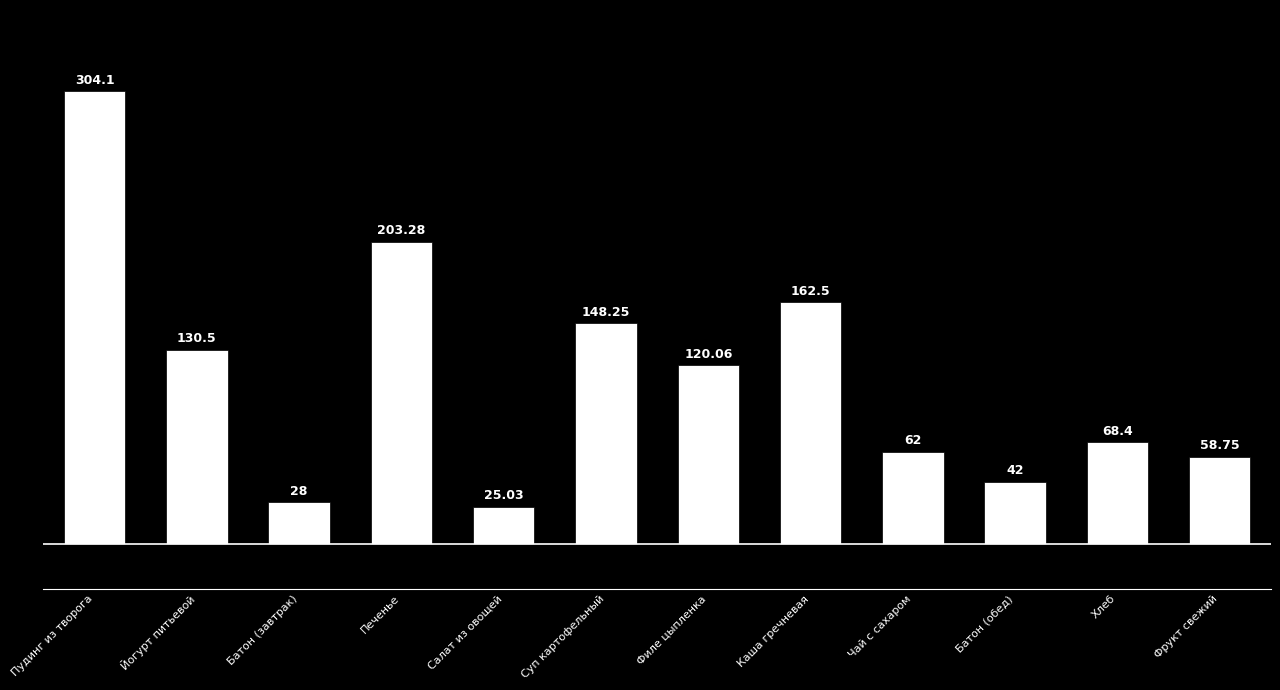

Approximately how many times larger is the value at Суп картофельный compared to Йогурт питьевой?

1.1